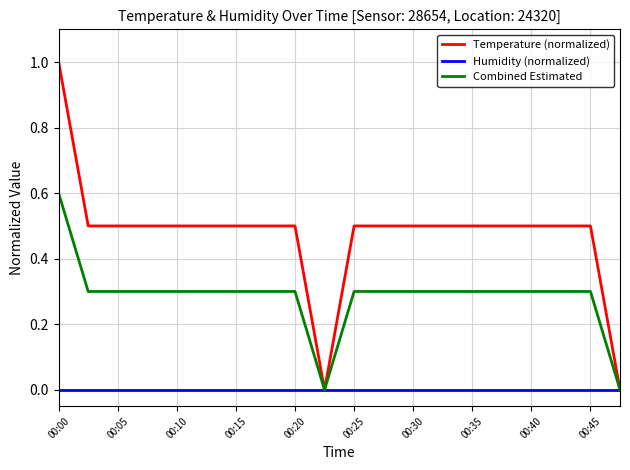

Which series has the largest range (max minus min)?

Temperature (normalized)